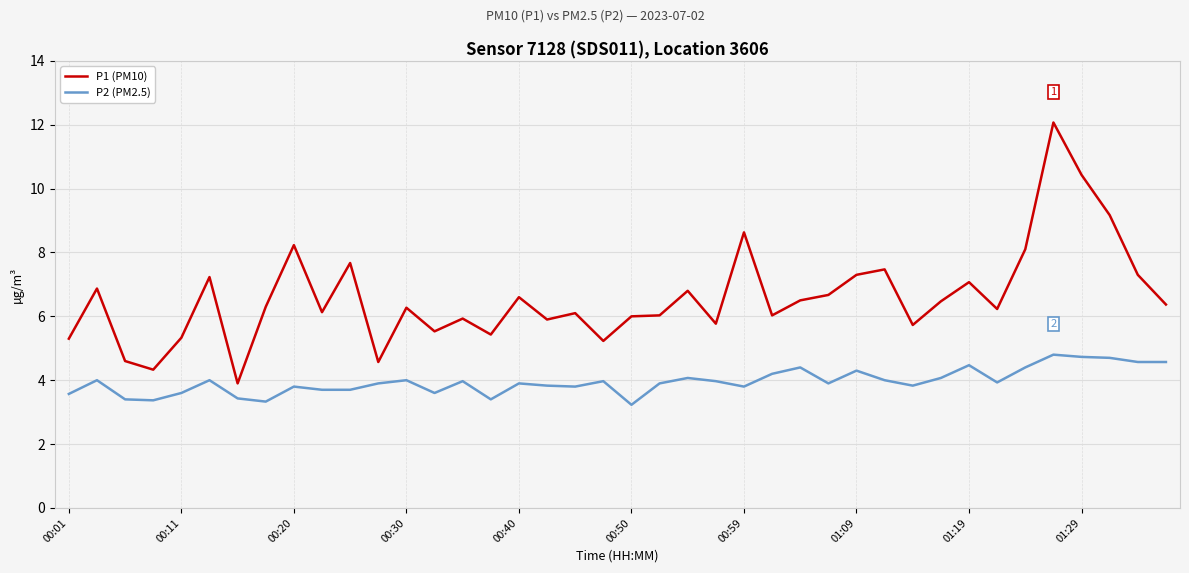

Does the chart display data point markers on the line(s)?

No